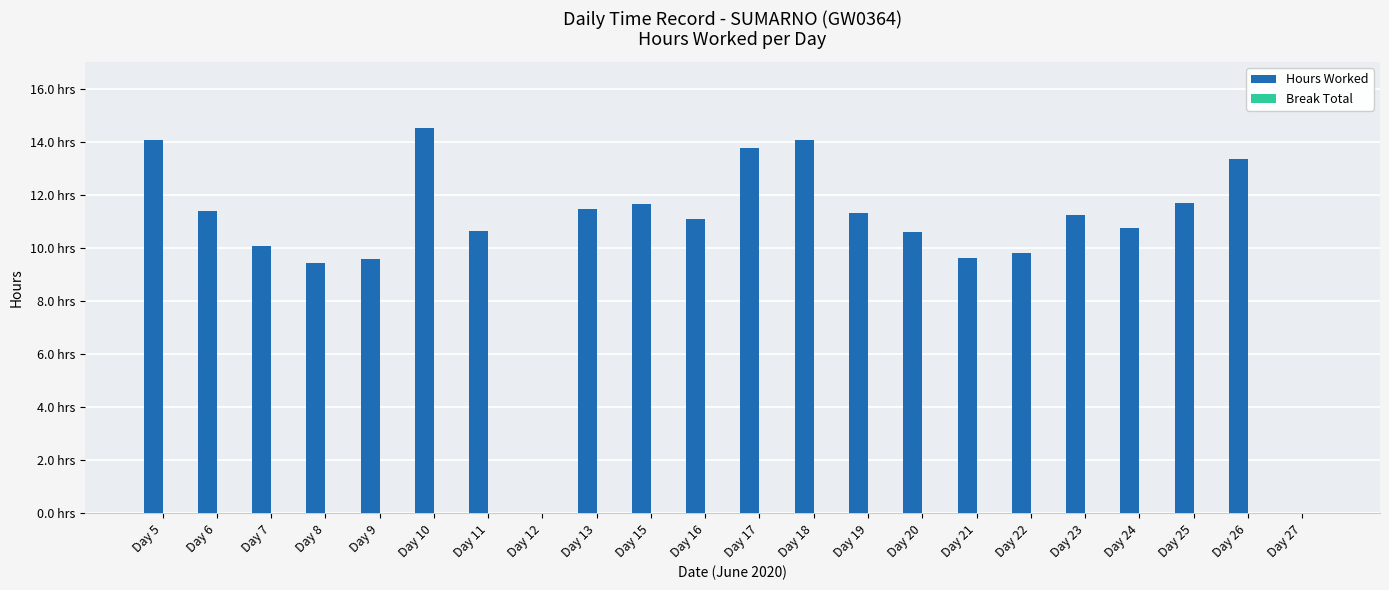

Reading left to right, what are all the values shown in this chart?

Hours Worked: 14.1	11.4	10.1	9.4	9.6	14.5	10.6	0.0	11.5	11.7	11.1	13.8	14.1	11.3	10.6	9.6	9.8	11.2	10.7	11.7	13.4	0.0
Break Total: 0.0	0.0	0.0	0.0	0.0	0.0	0.0	0.0	0.0	0.0	0.0	0.0	0.0	0.0	0.0	0.0	0.0	0.0	0.0	0.0	0.0	0.0